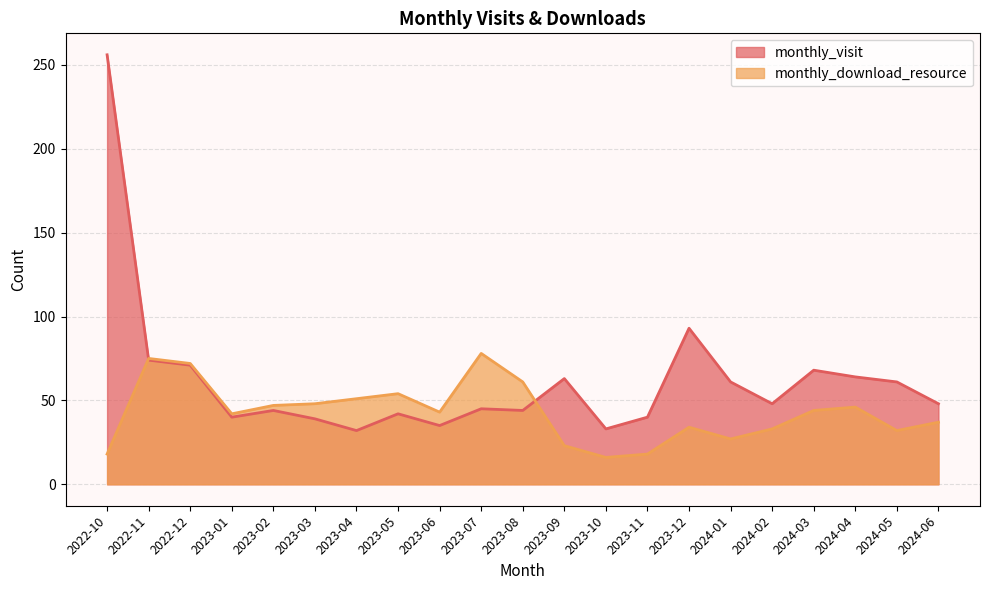

What is the average value of the monthly_visit series?

62